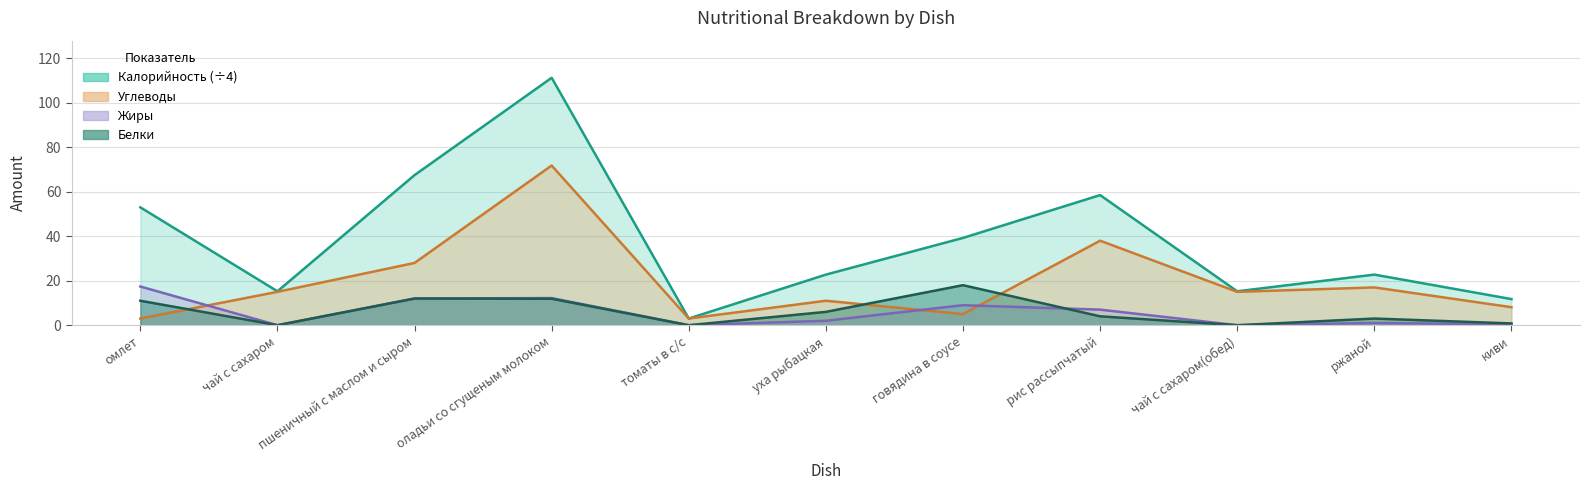

At which label is Углеводы closest to 37?

рис рассыпчатый